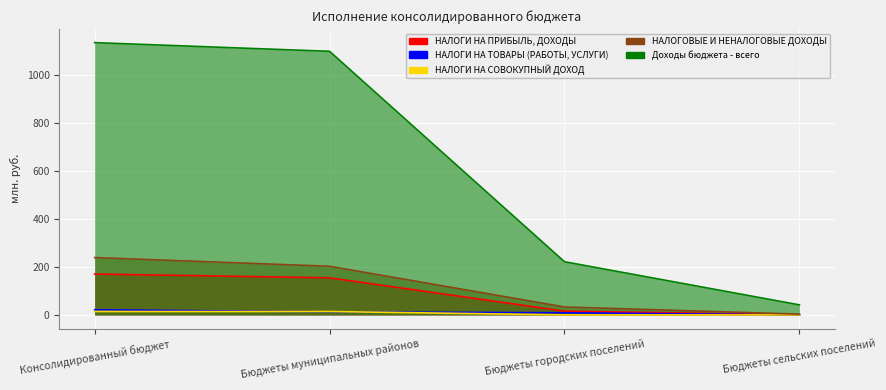

What is the difference between the maximum and minimum values in the НАЛОГИ НА СОВОКУПНЫЙ ДОХОД series?

14.0